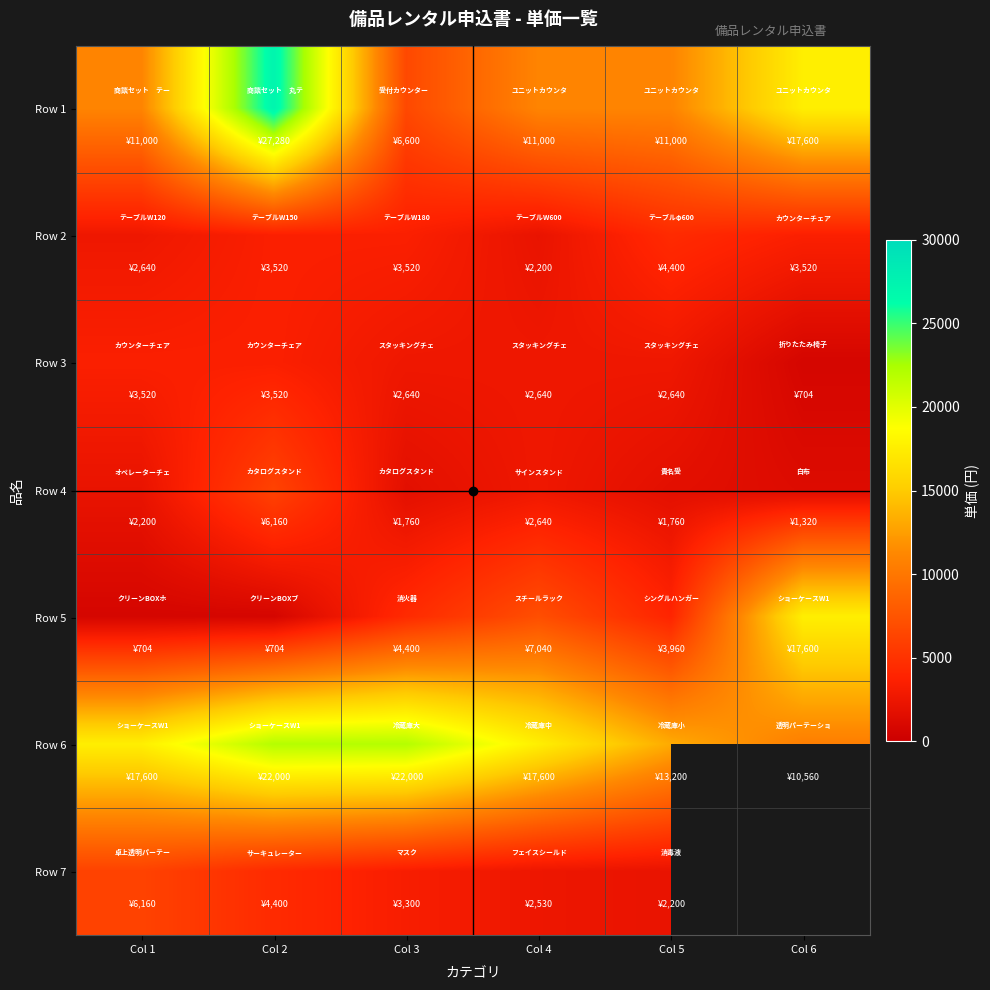

True or false: Row 7 has a value of 1086.1 at Col 3.

False